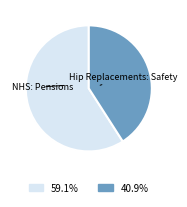

Rank the categories by value from lowest to highest.

Hip Replacements: Safety, NHS: Pensions